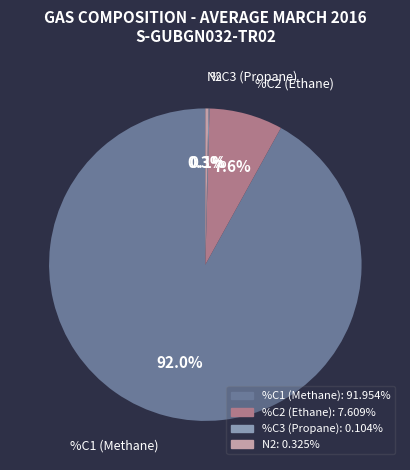

What is the largest slice in the pie chart?

%C1